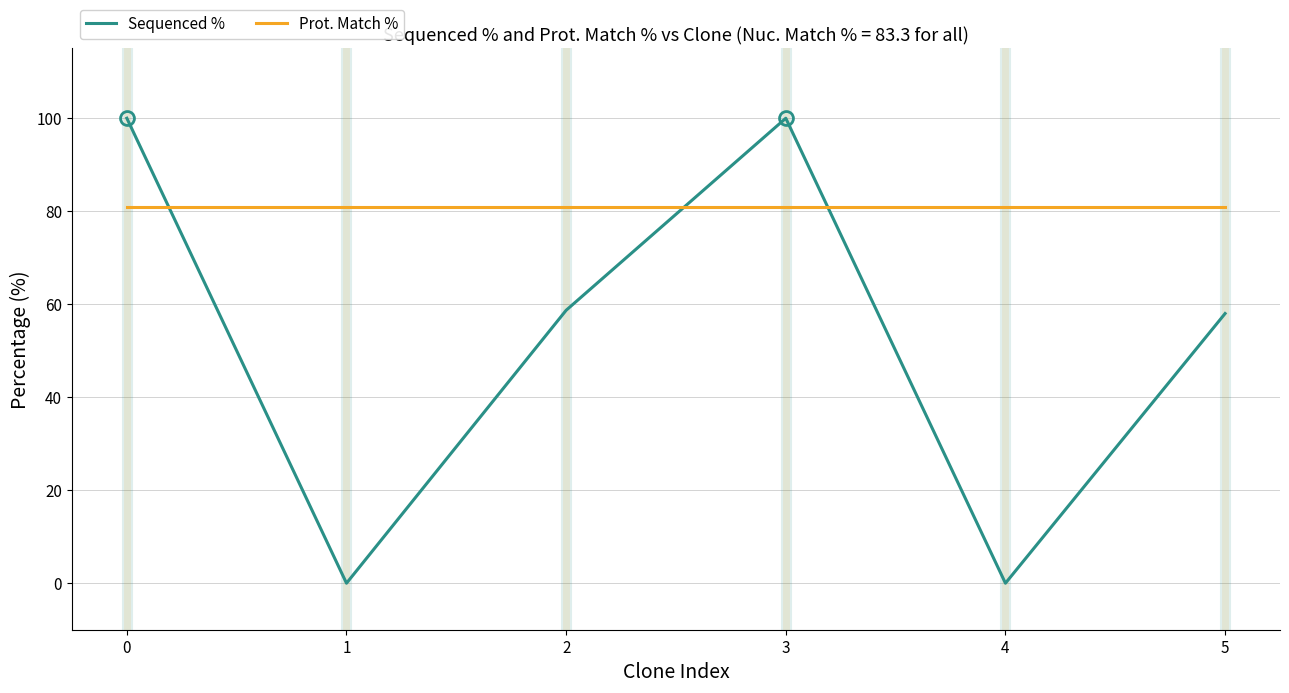

Reading left to right, list all the values displayed in this chart.

Sequenced %: 0=100.0	1=0.0	2=58.7	3=100.0	4=0.0	5=58.0
Prot. Match %: 0=80.9	1=80.9	2=80.9	3=80.9	4=80.9	5=80.9